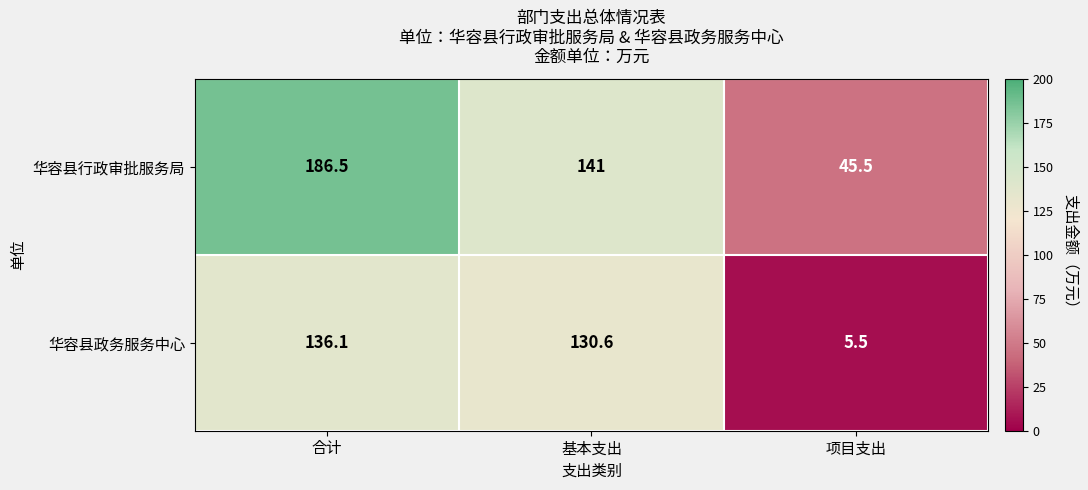

How many distinct data groups are displayed?

2